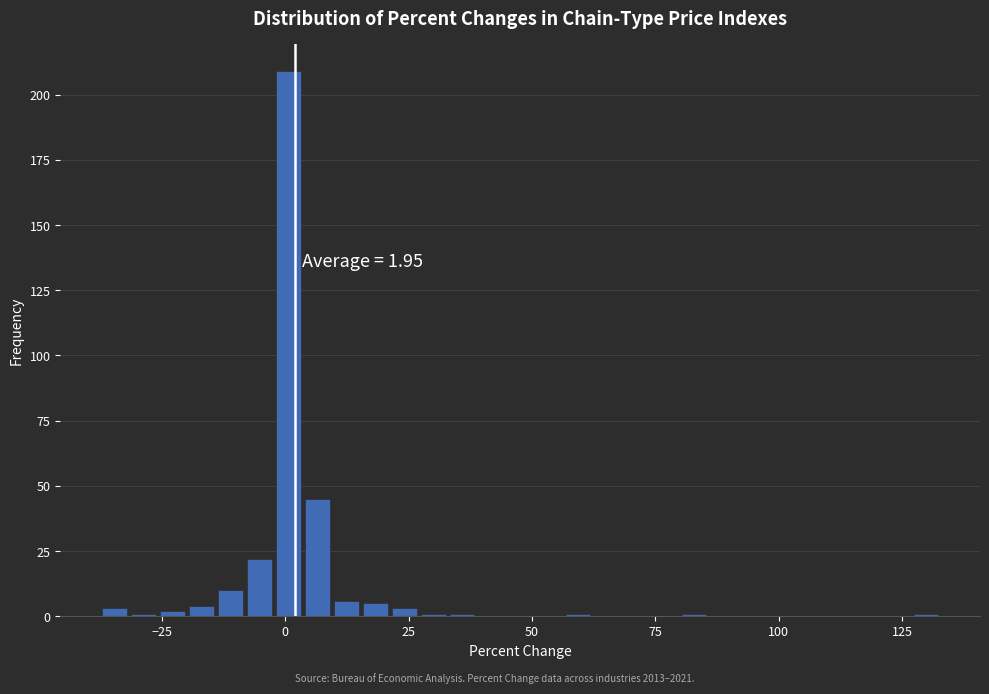

Read against the x-axis, roughly where is the centre of the tallest bar?

0